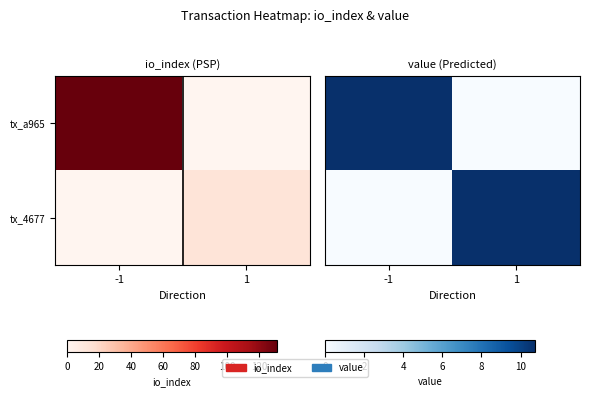

What is the sum of the tx_a965 values at -1 and 1?

10.7